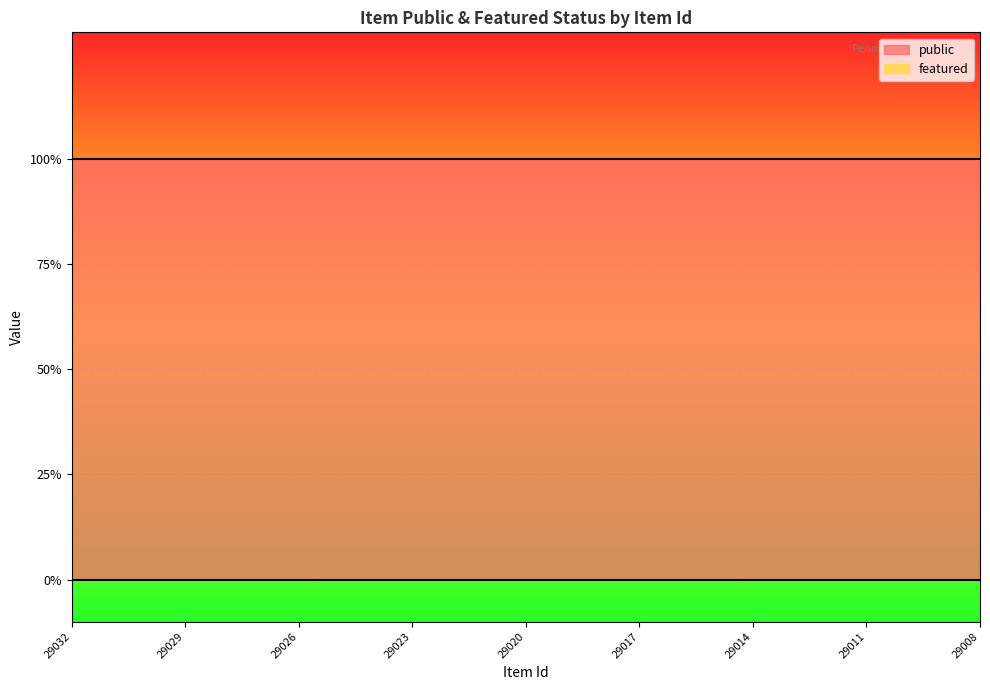

At which category is the sum across all series the highest?

29032